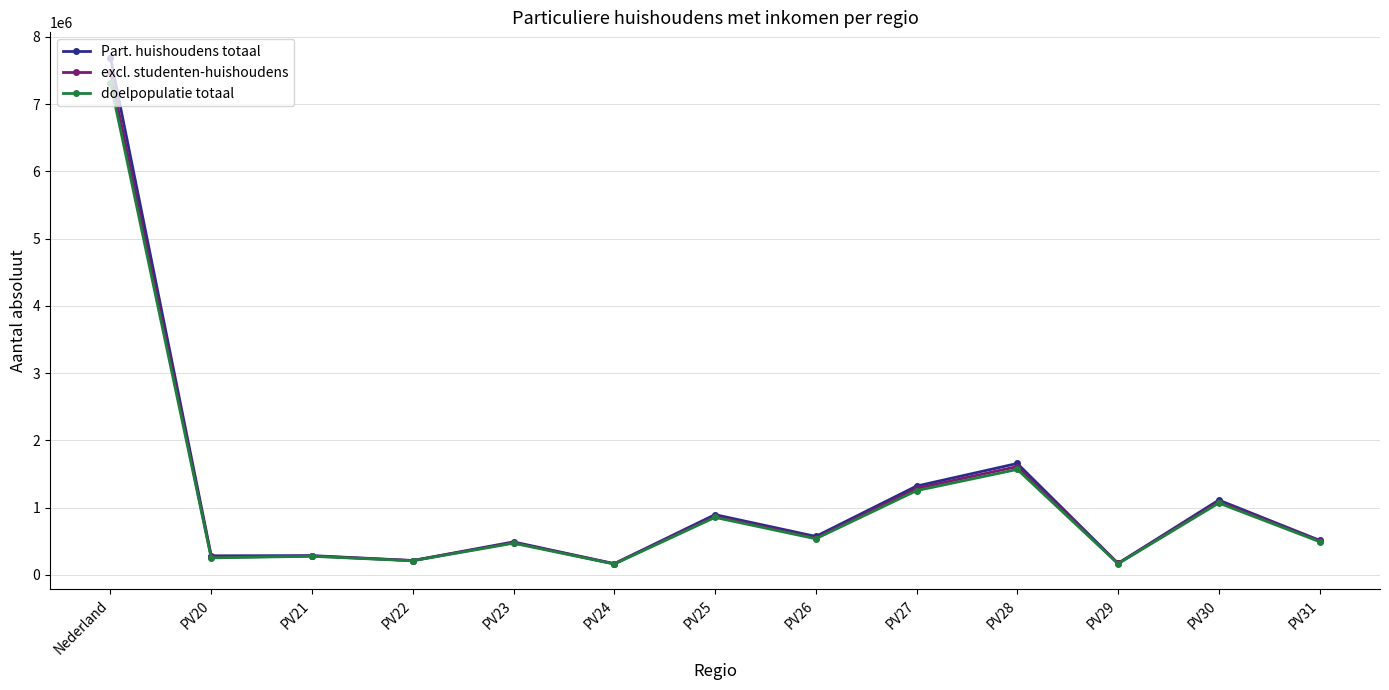

The value of doelpopulatie totaal at PV20 is 254000. True or false?

True